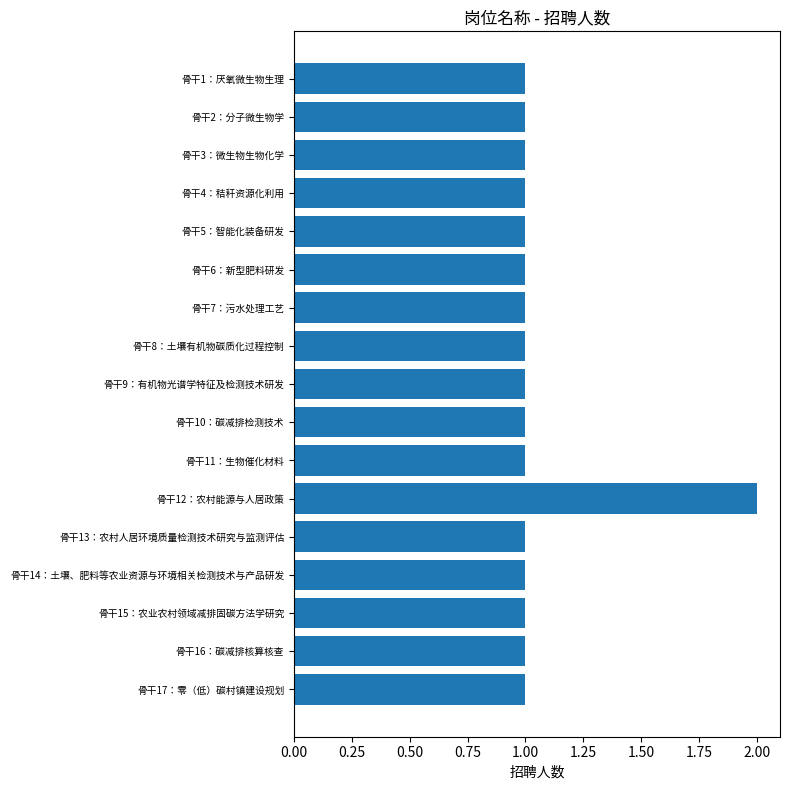

Count the values in the range 1 to 2.

17